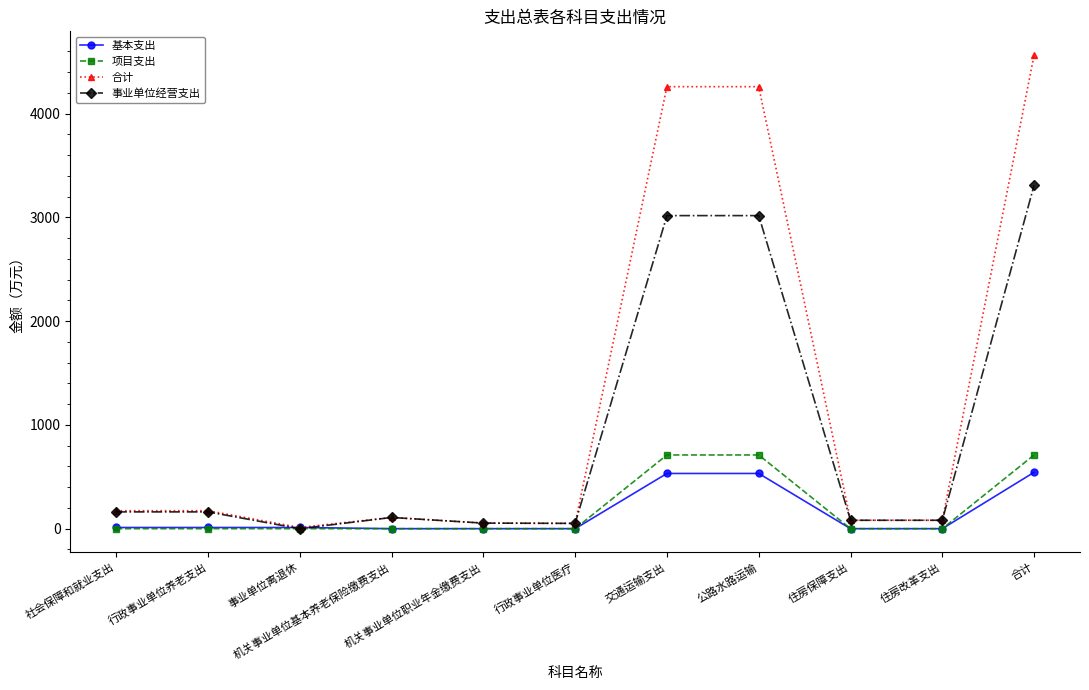

Is it true that 合计 equals 7400.0 at 公路水路运输?

False